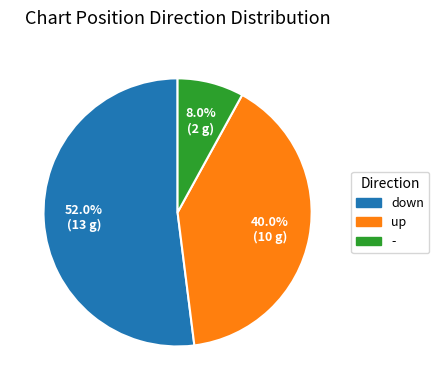

True or false: up accounts for 53% of the total.

False